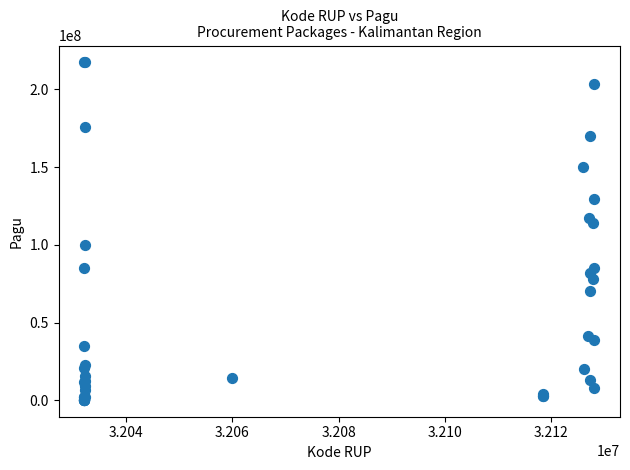

What Y value in the scatter plot is closest to 108830000?

114296000